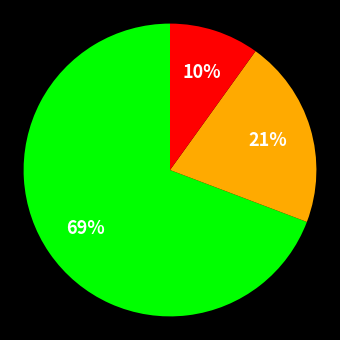

To the nearest percent, what is the average slice percentage?

33%